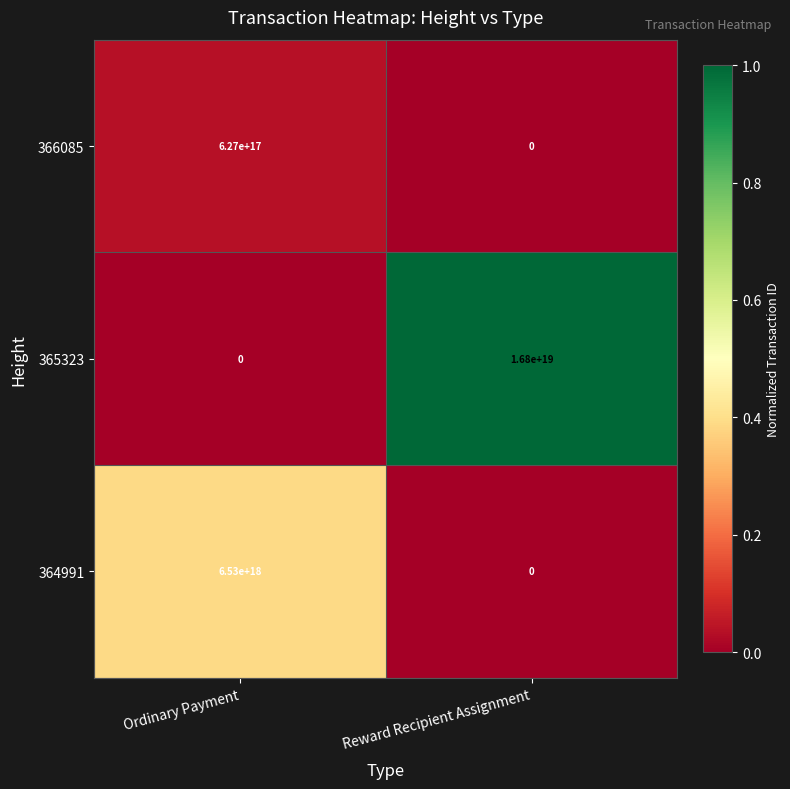

Is it true that 365323 equals 0 at Ordinary Payment?

True